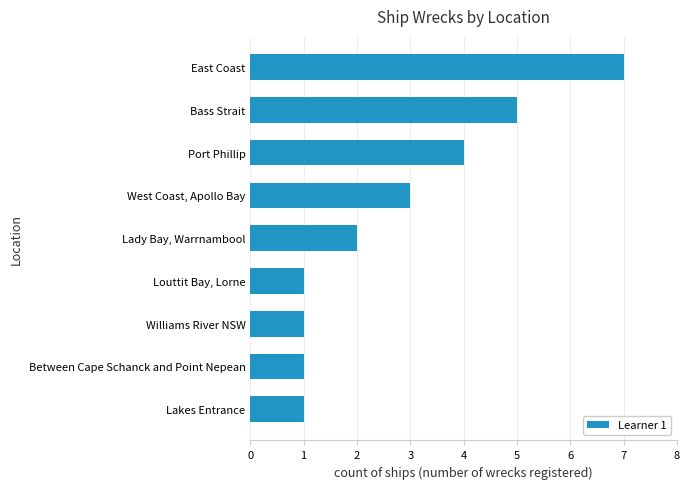

How many bars are there in total?

9